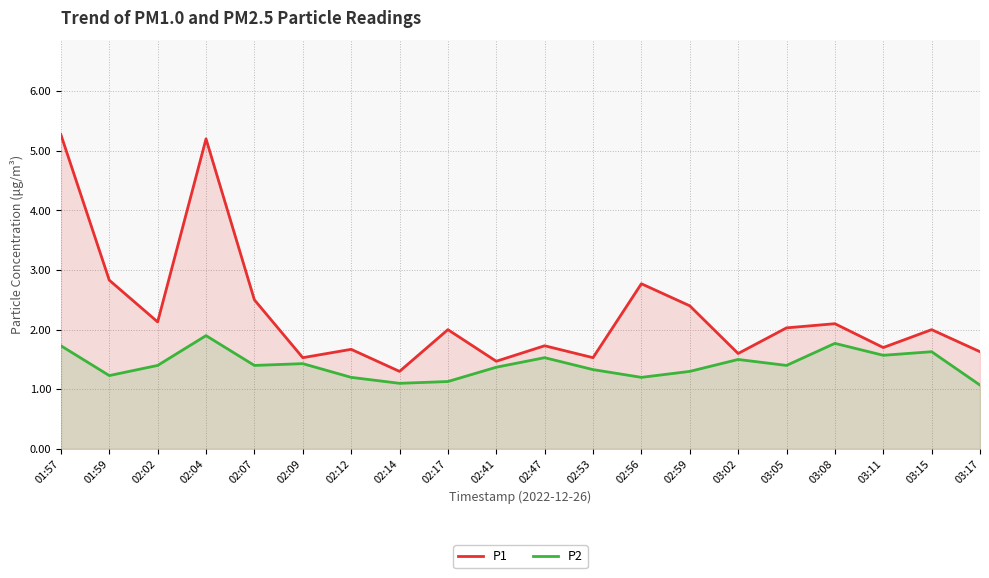

The value of P1 at 03:11 is 1.7. True or false?

True